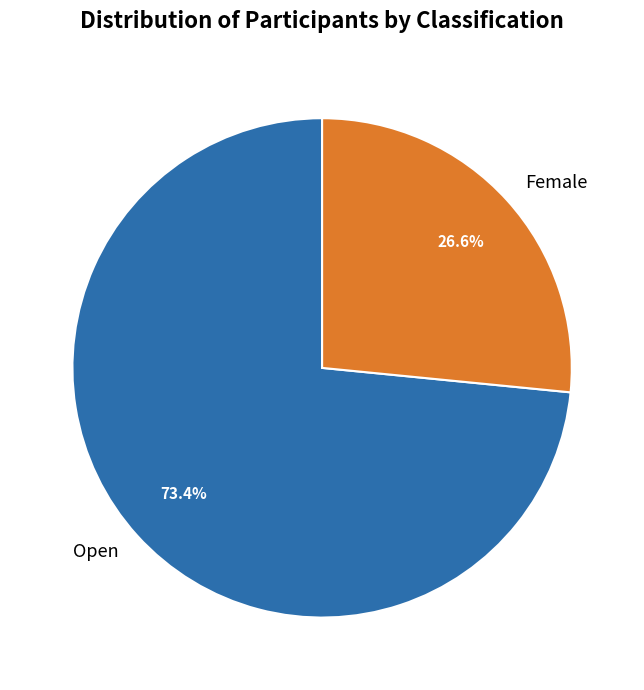

How many slices are in this pie chart?

2